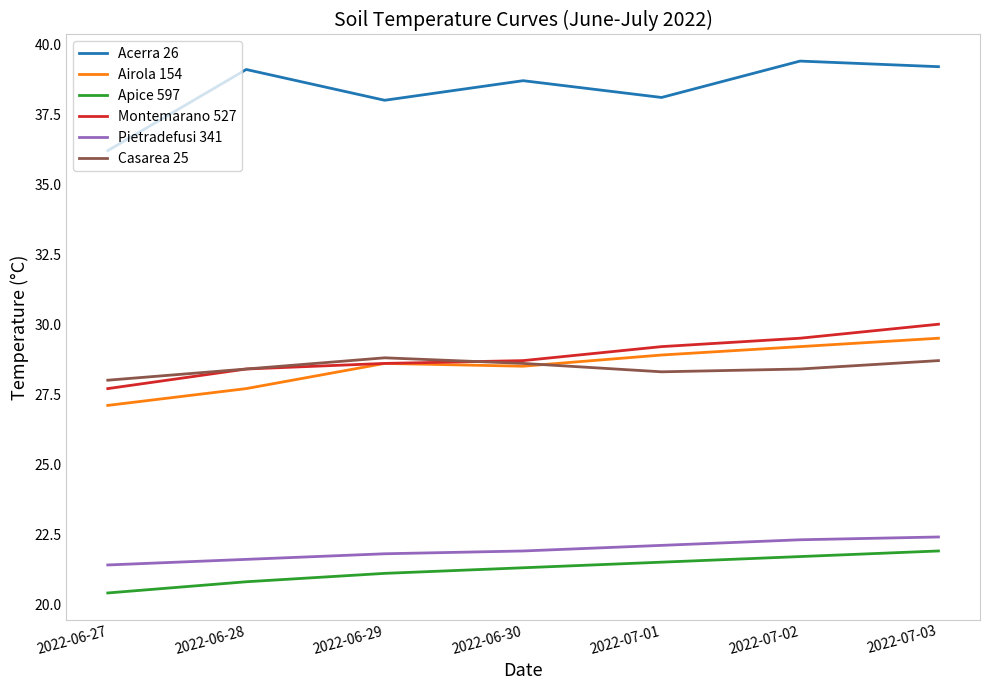

True or false: Pietradefusi 341 and Acerra 26 cross at least once.

False